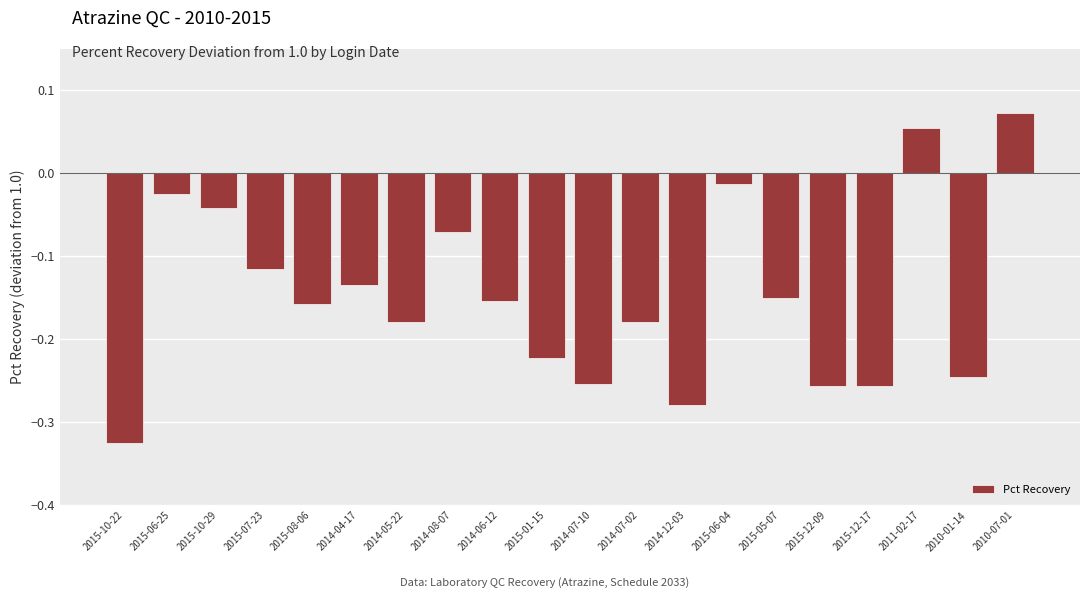

What is the label of the 12th bar from the left?

2014-07-02